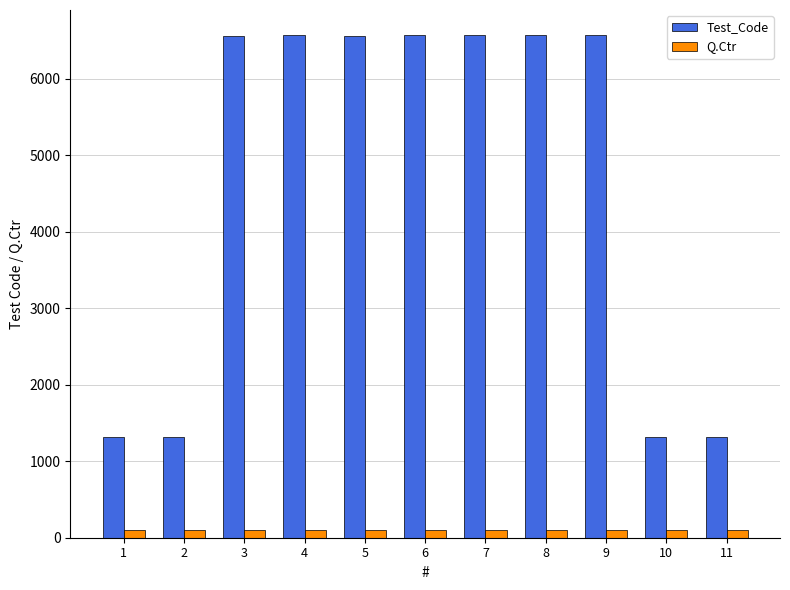

Rank the series by their maximum value, from highest to lowest.

Test_Code, Q.Ctr